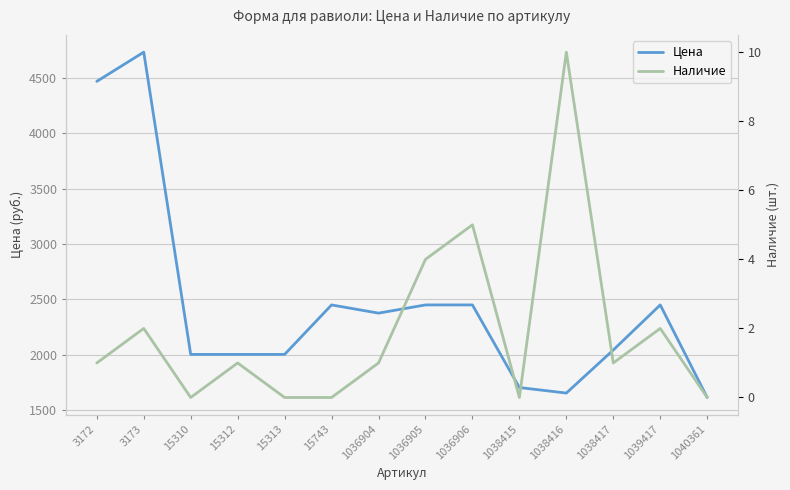

What is the difference between the maximum and minimum values in the Наличие series?

10